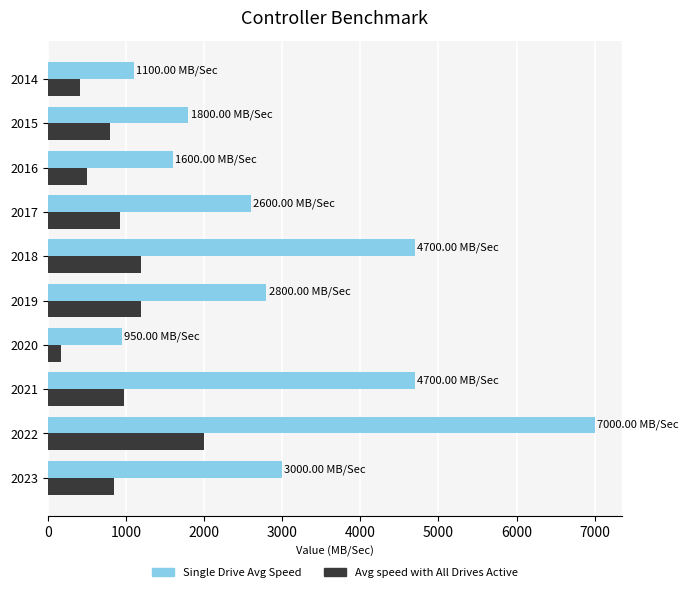

Rank the series by their maximum value, from highest to lowest.

Single Drive Avg Speed, Avg speed with All Drives Active